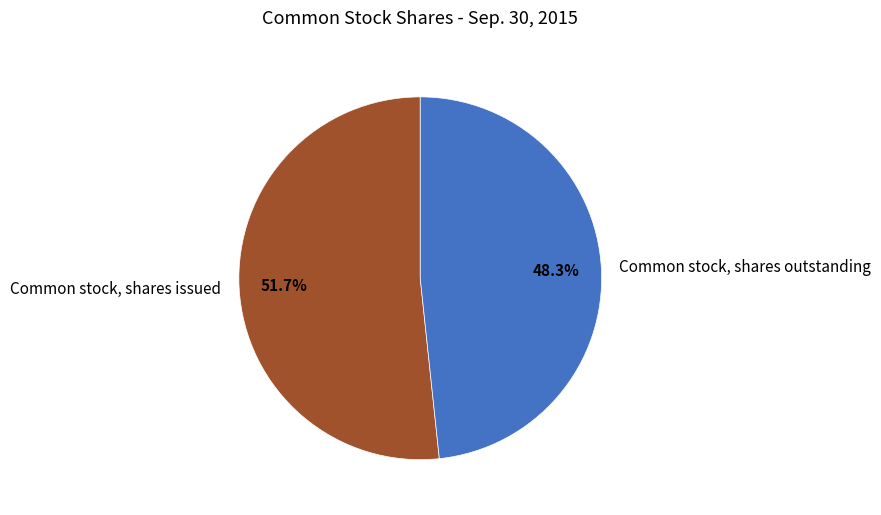

What percentage is the Common stock, shares issued slice, to the nearest percent?

52%